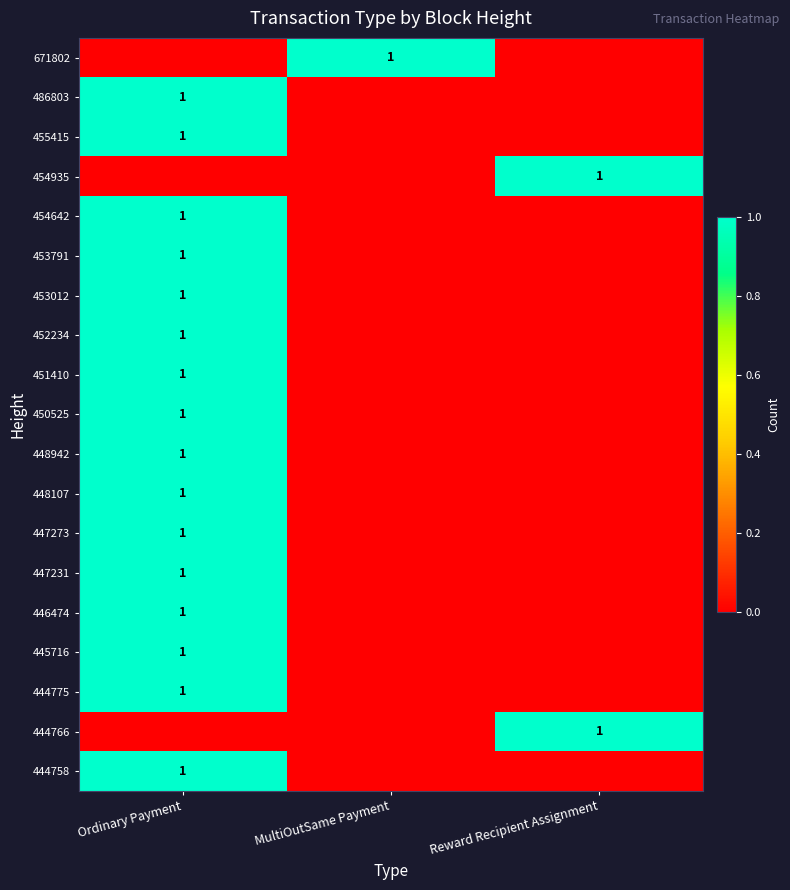

True or false: 455415 has a value of 1 at Ordinary Payment.

True